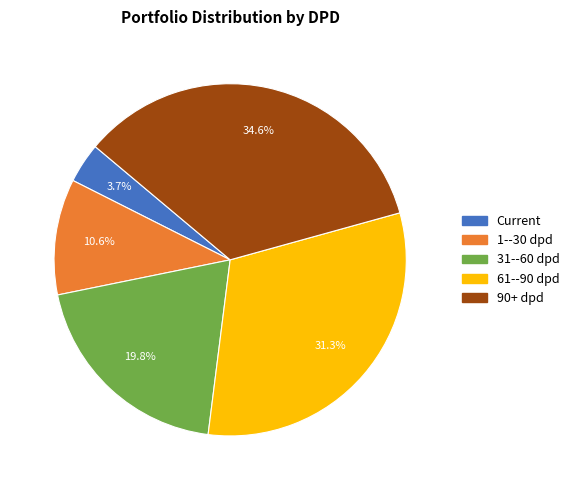

What percentage is NOT represented by 31--60 dpd?

80.2%